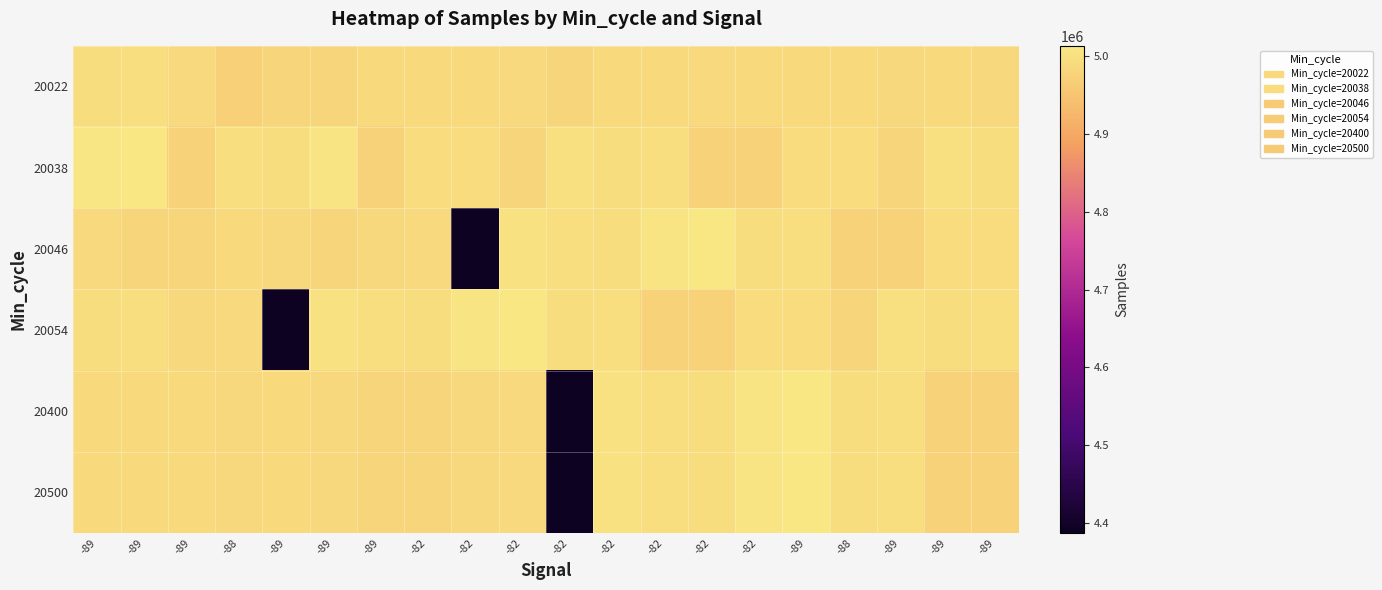

Which series has the largest total across all categories?

20038